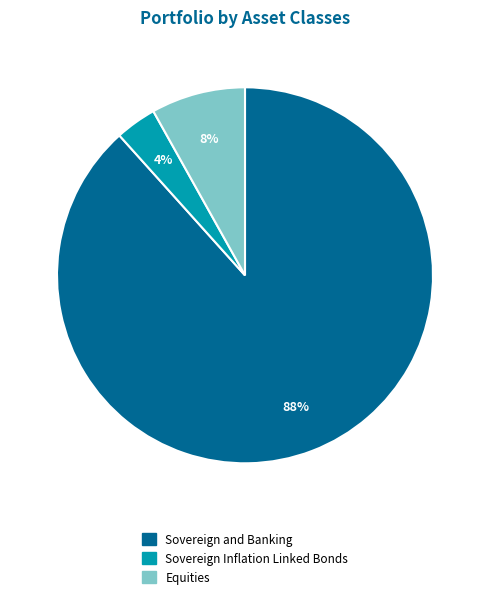

How many slices are in this pie chart?

3